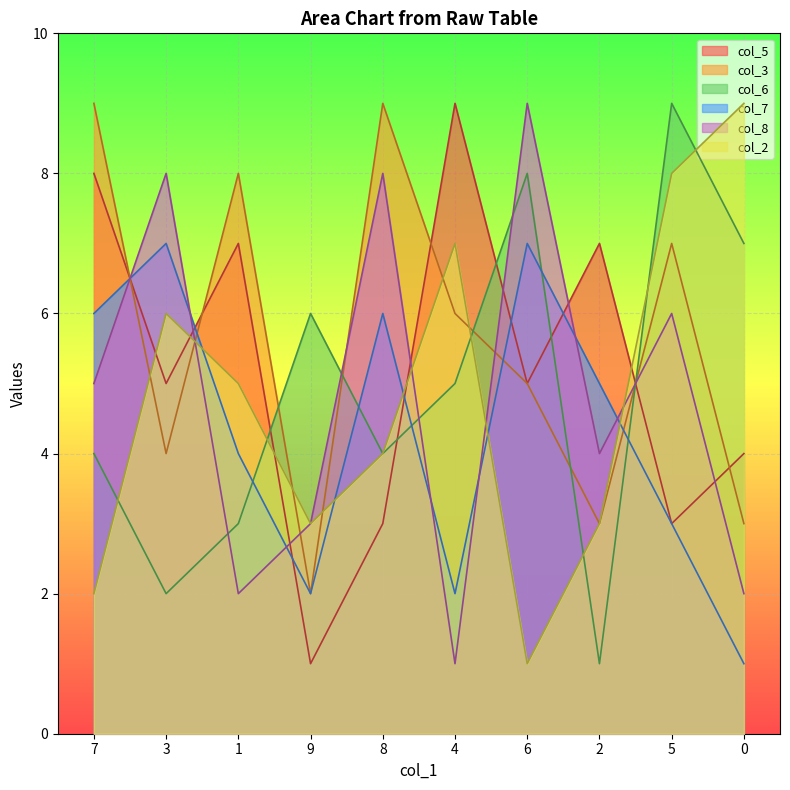

What position from the left is 1?

3